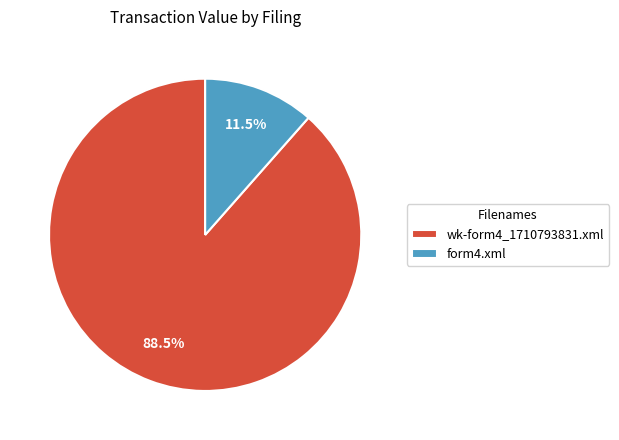

Approximately how many times larger is the value at wk-form4_1710793831.xml compared to form4.xml?

7.7